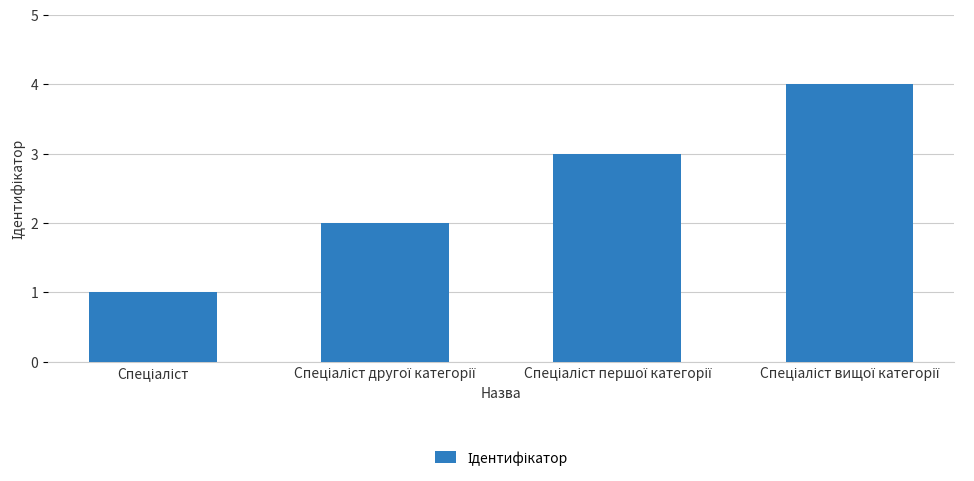

What is the sum of all values?

10